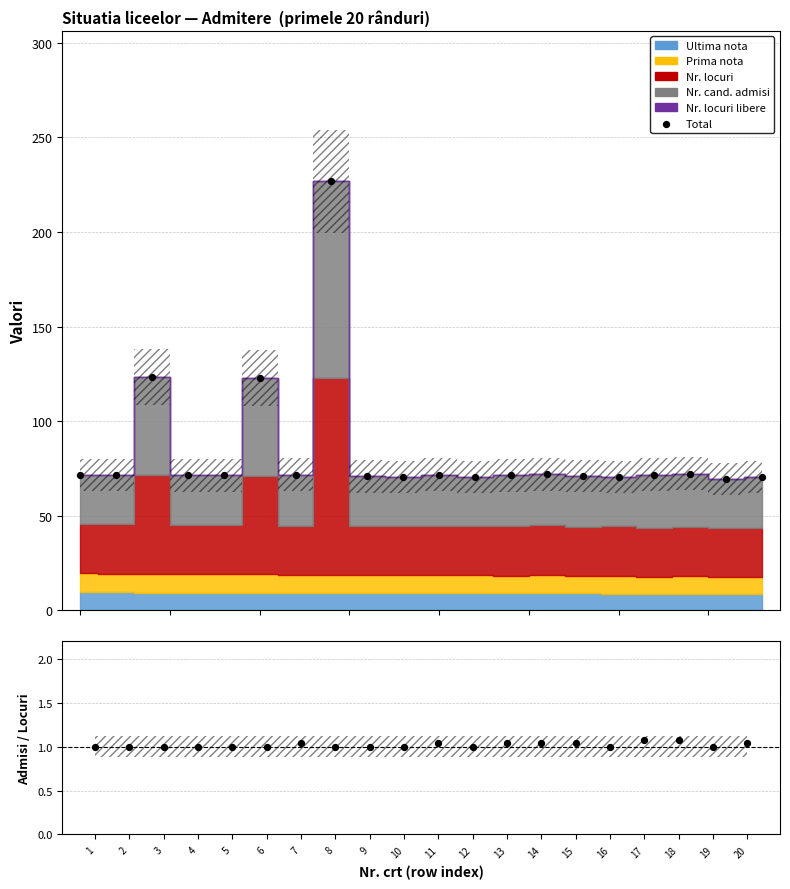

Which series reaches the minimum Y coordinate?

Admisi / Locuri